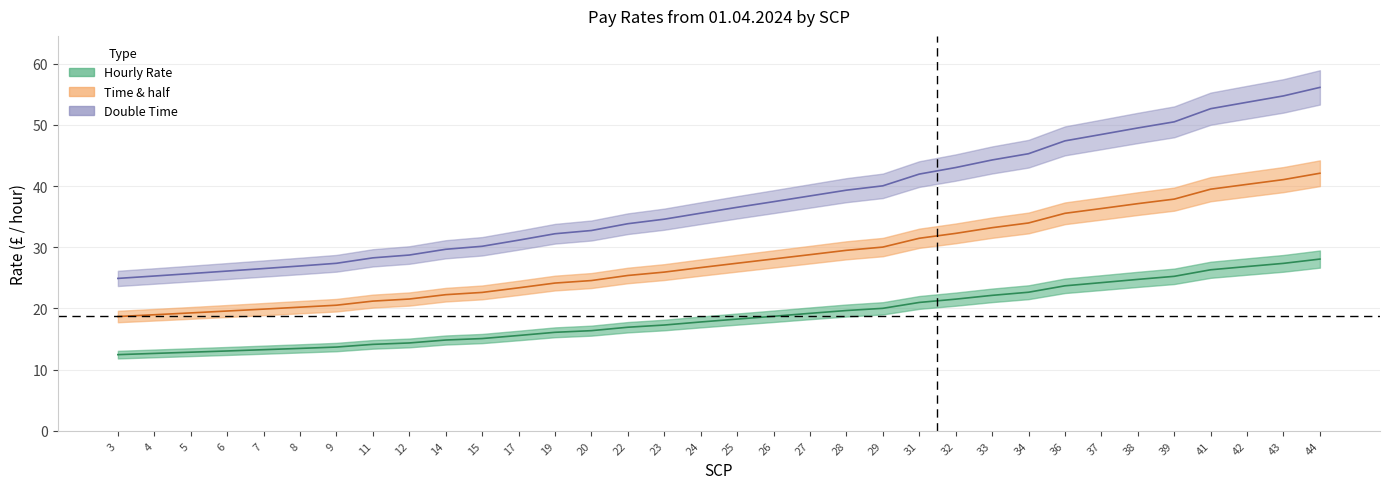

True or false: Hourly Rate and Salary cross at least once.

False